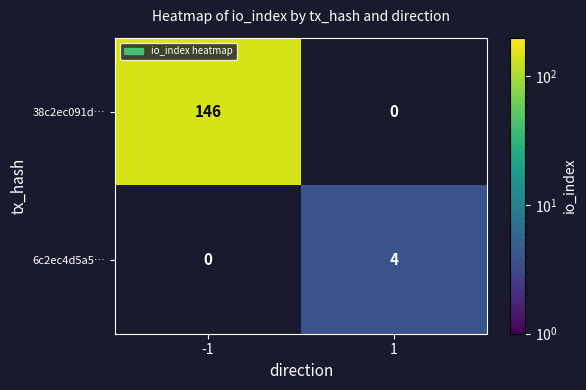

What is the difference between the highest and lowest values at 1?

4